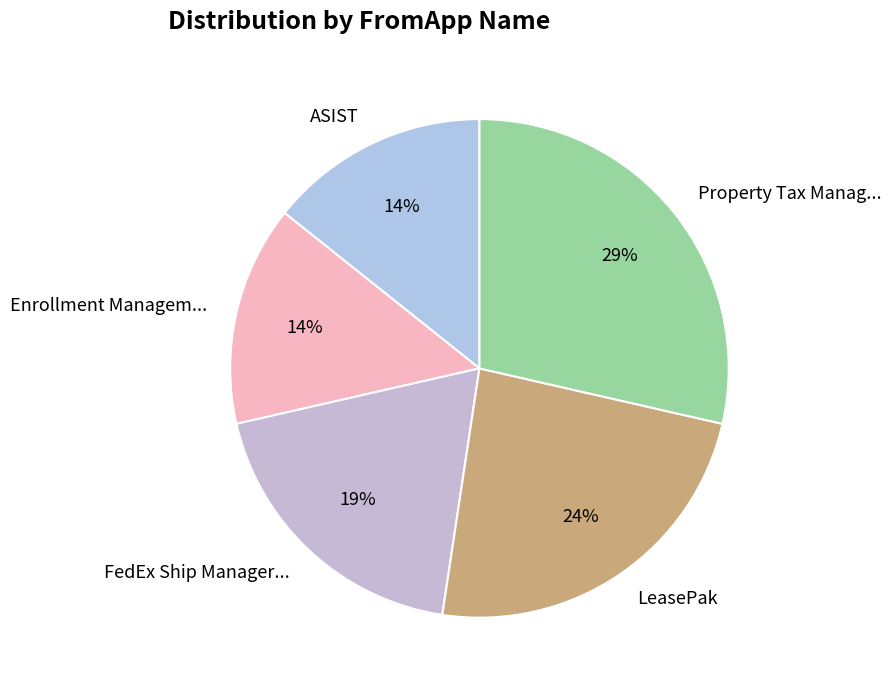

How many slices are in this pie chart?

5